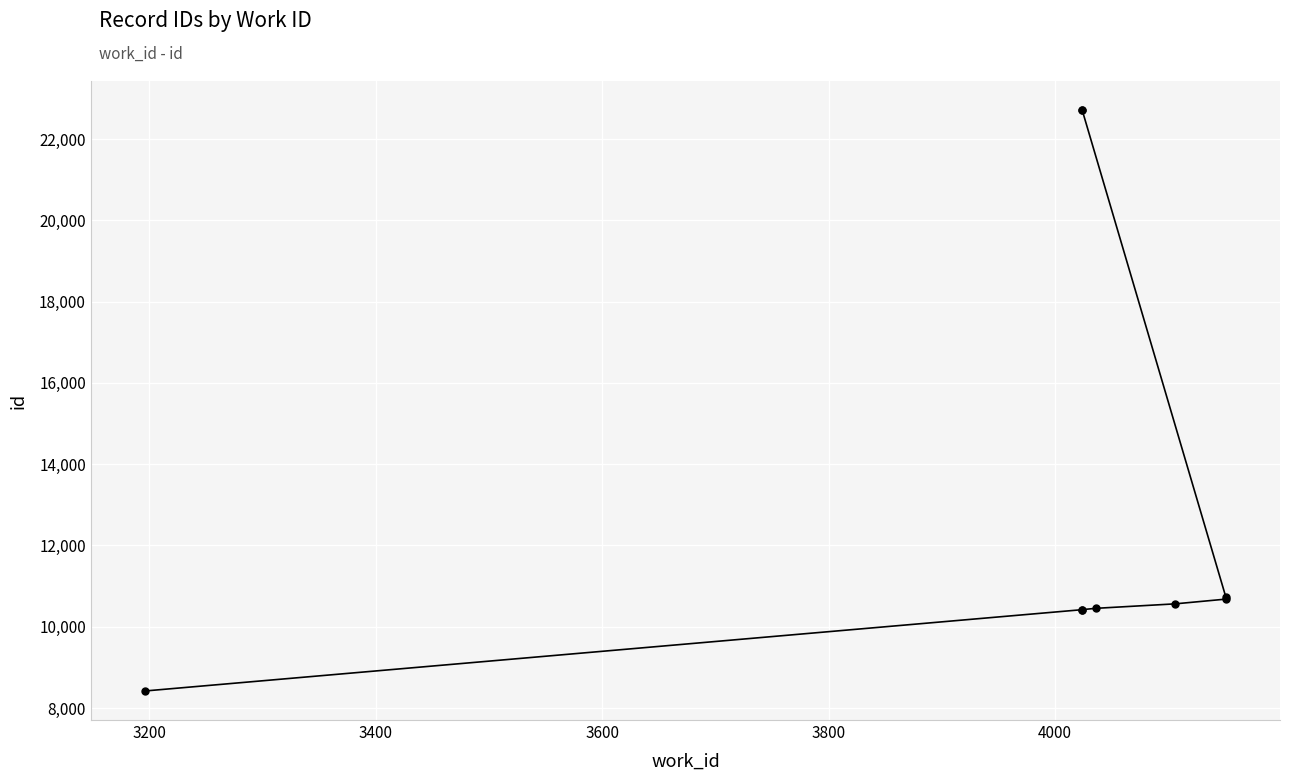

The chart shows a value of 17803 at 3600. True or false?

False